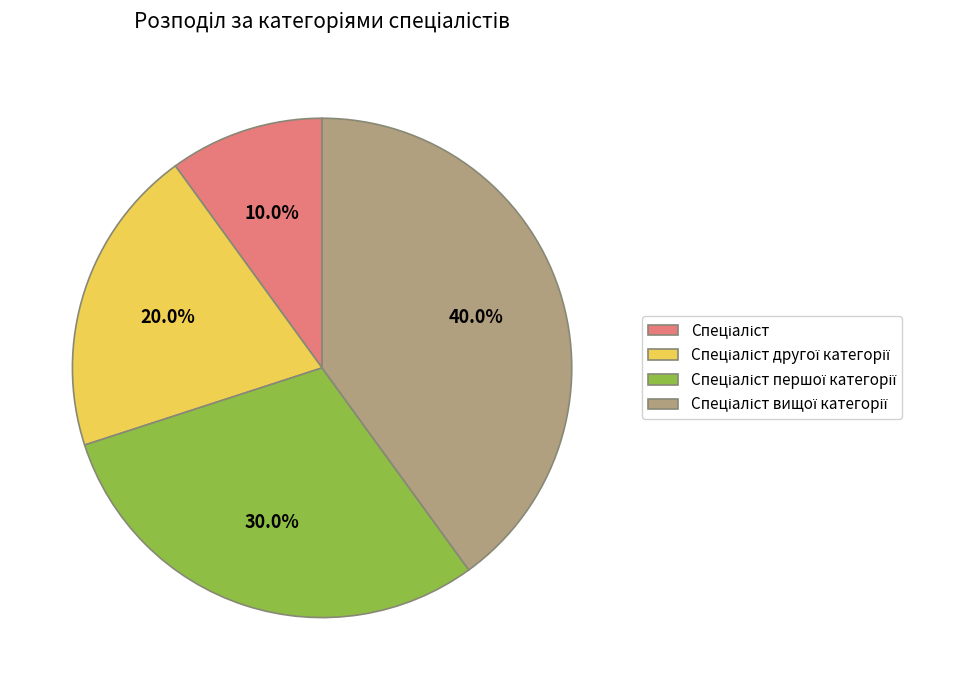

Approximately how many times larger is the value at Спеціаліст другої категорії compared to Спеціаліст вищої категорії?

0.5